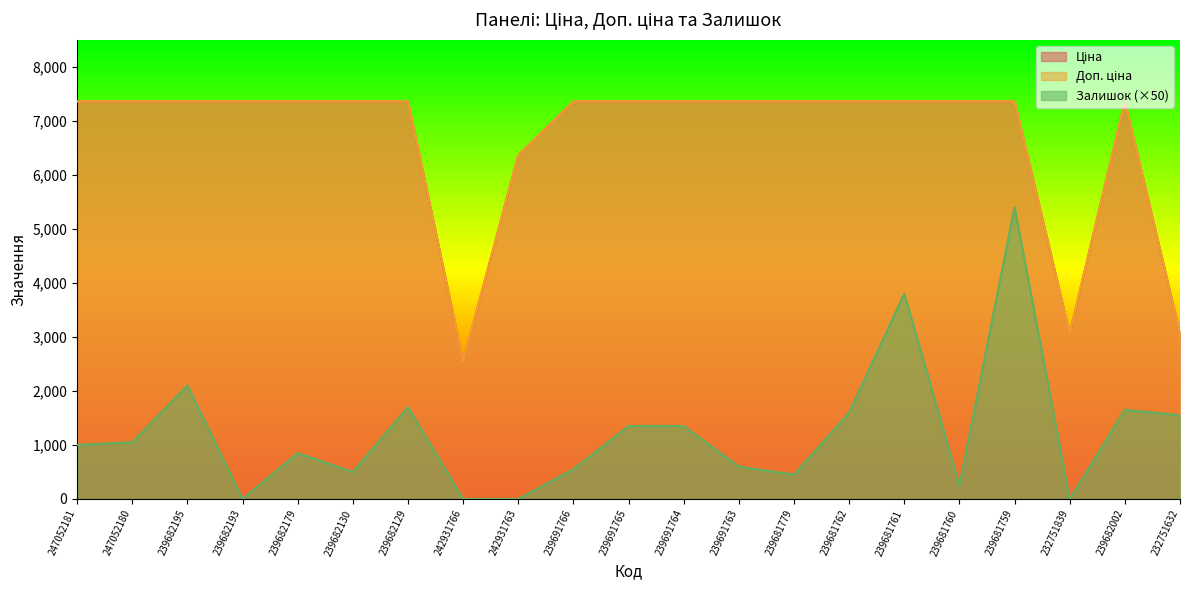

What is the value of the Доп. ціна point at the 1st from the left?

7360.2